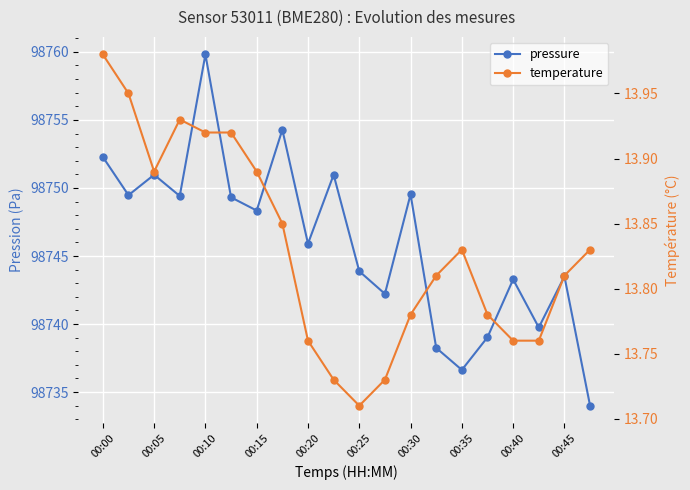

True or false: pressure has more than 0 points higher than both neighbors.

True